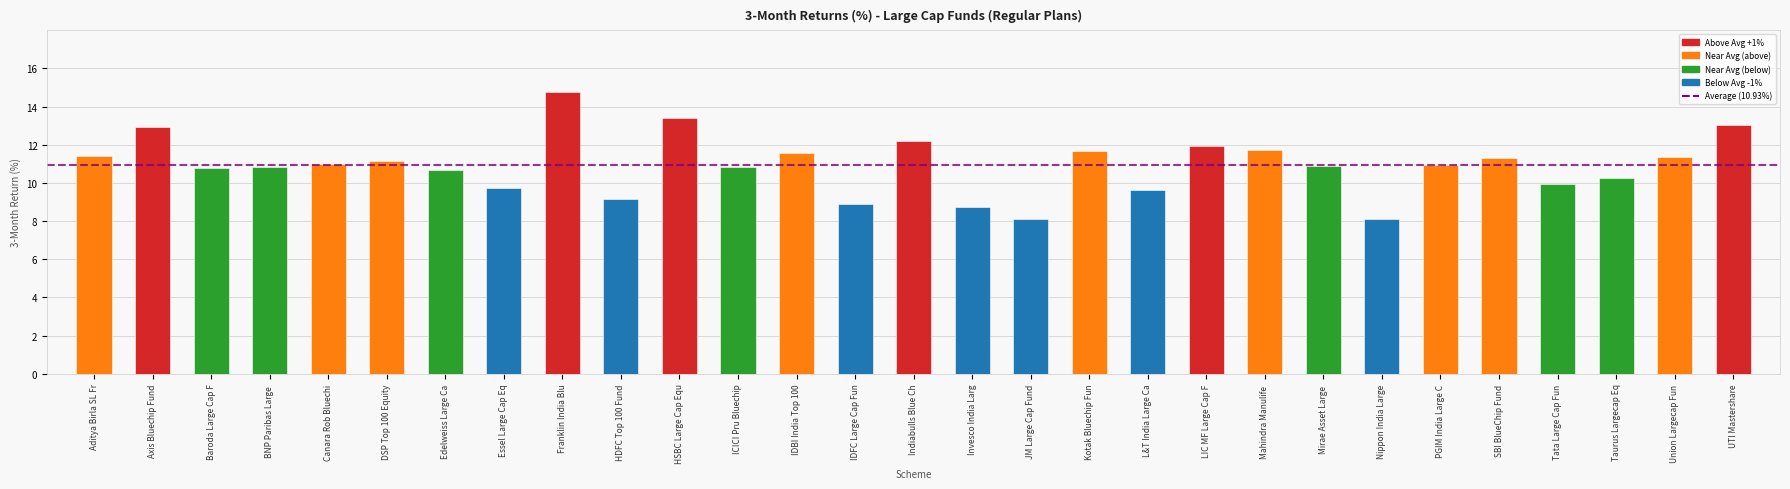

The value at Canara Rob Bluechi is 11.0. True or false?

True